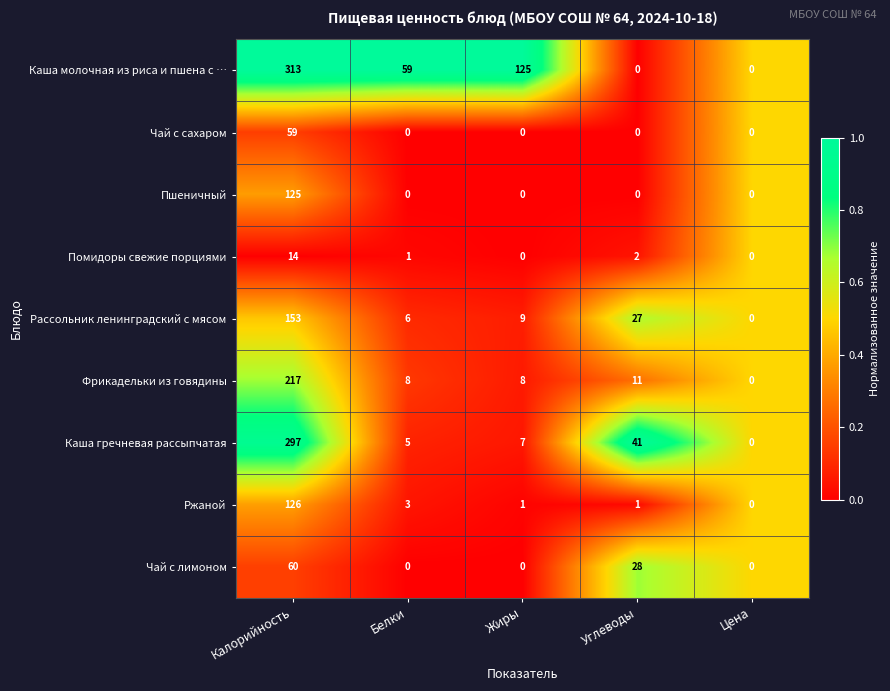

Which series has the widest spread of values?

Каша молочная из риса и пшена с …